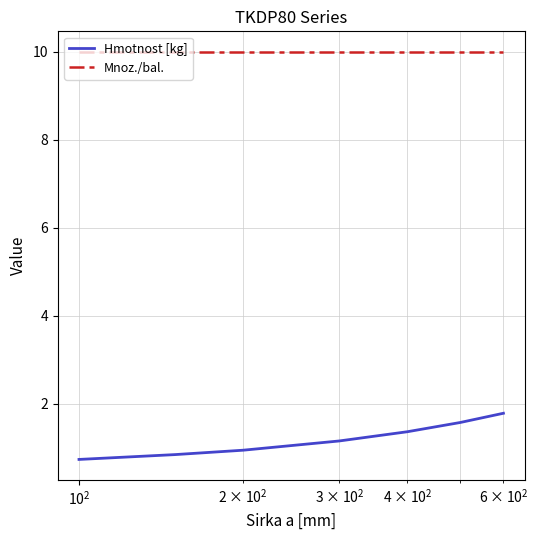

What is the difference between the second highest and second lowest values in the Hmotnost [kg] series?

0.7